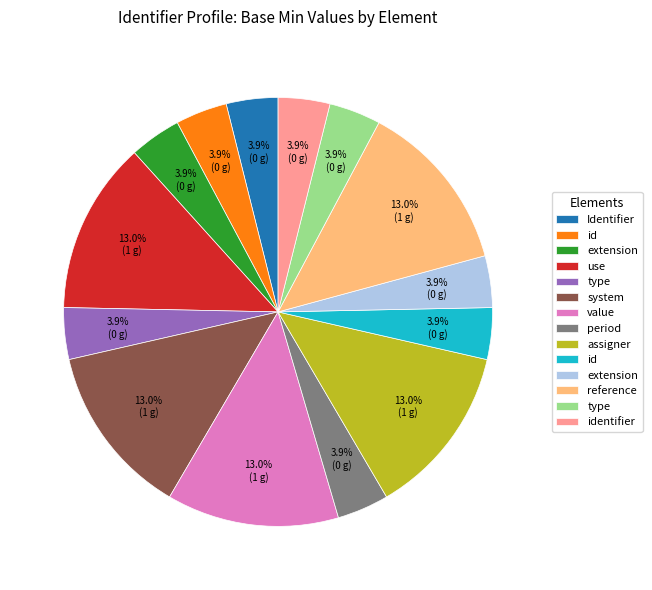

To the nearest percent, what is the difference between the largest and smallest slice percentages?

9%